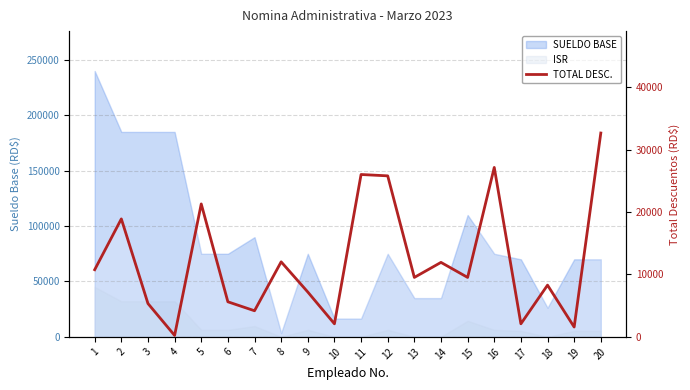

Where is the first local maximum?

2